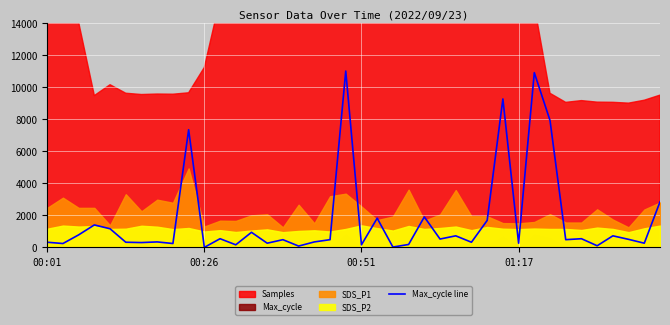

How many values exceed 480?

19